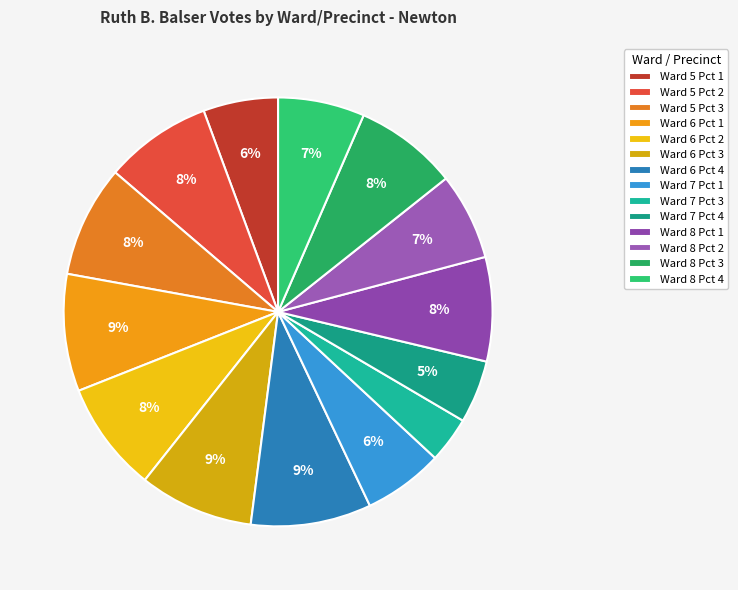

To the nearest percent, what is the average slice percentage?

7%